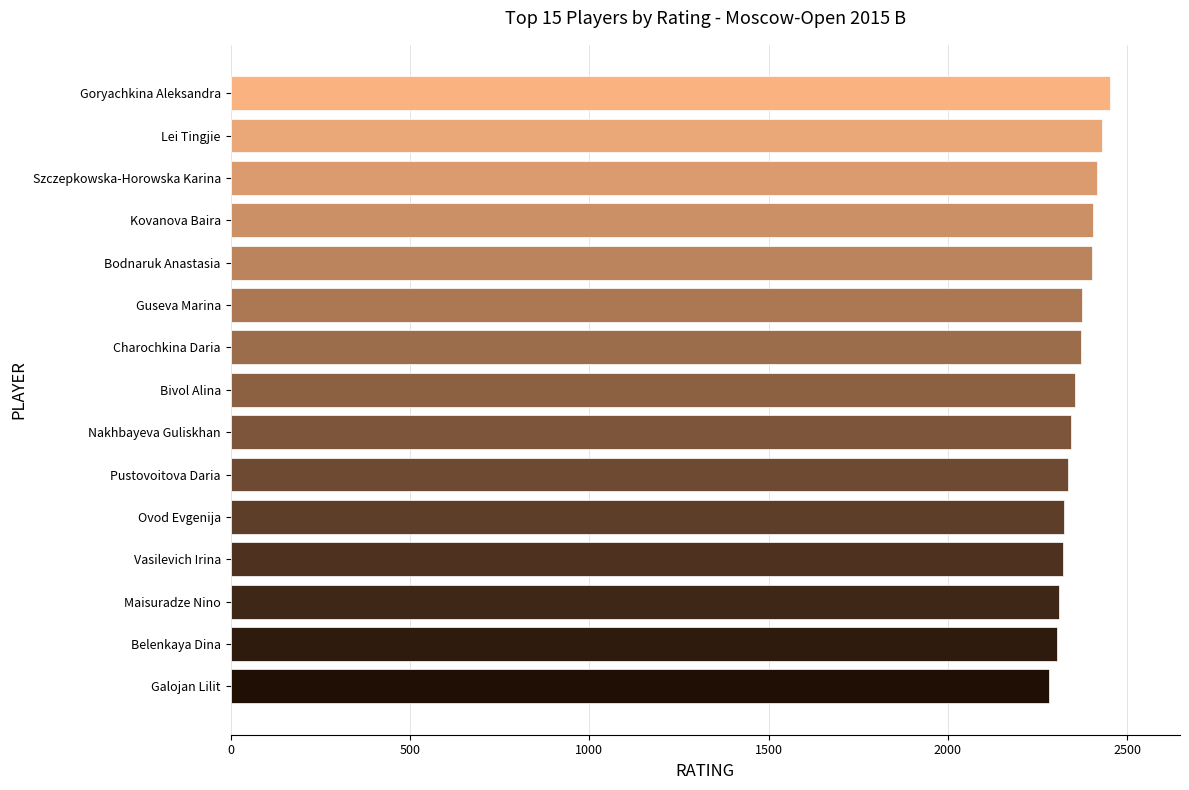

How many data points does each series have?

15